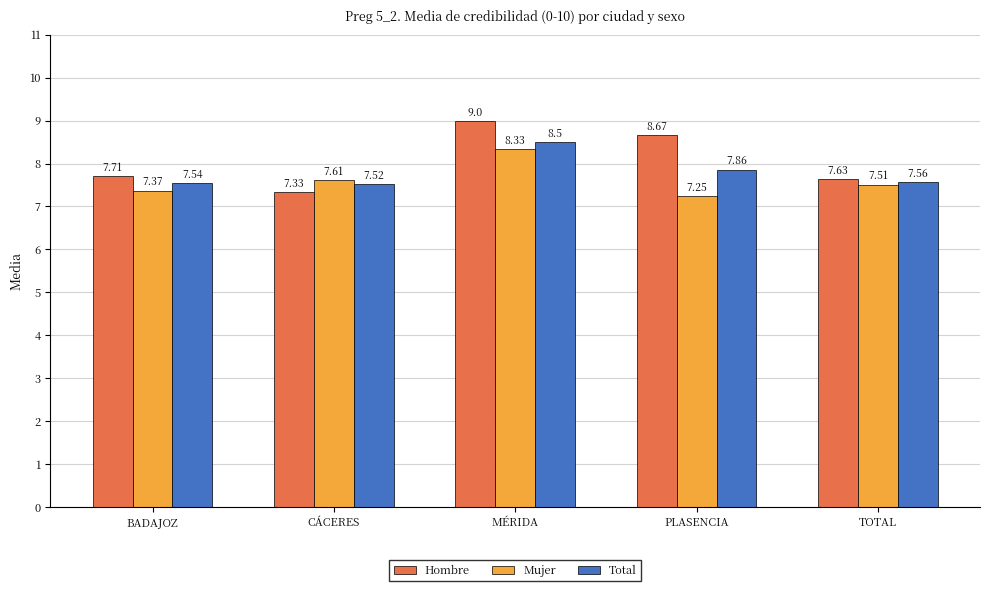

Which series has the largest range (max minus min)?

Hombre